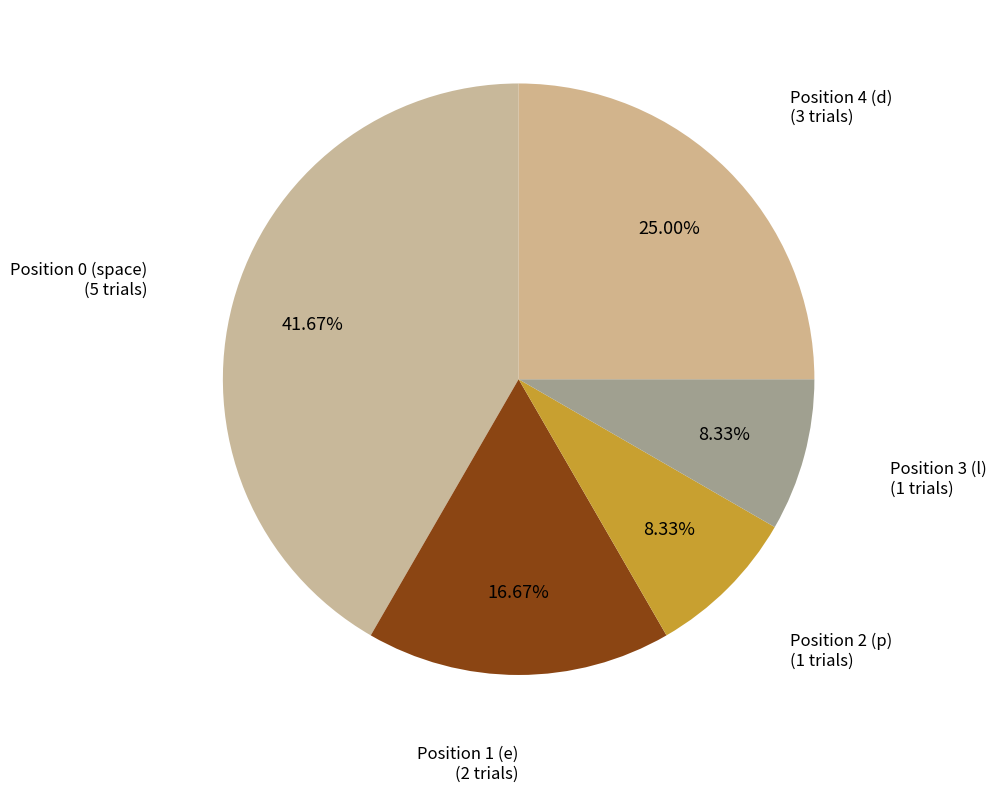

How many segments does this pie chart have?

5